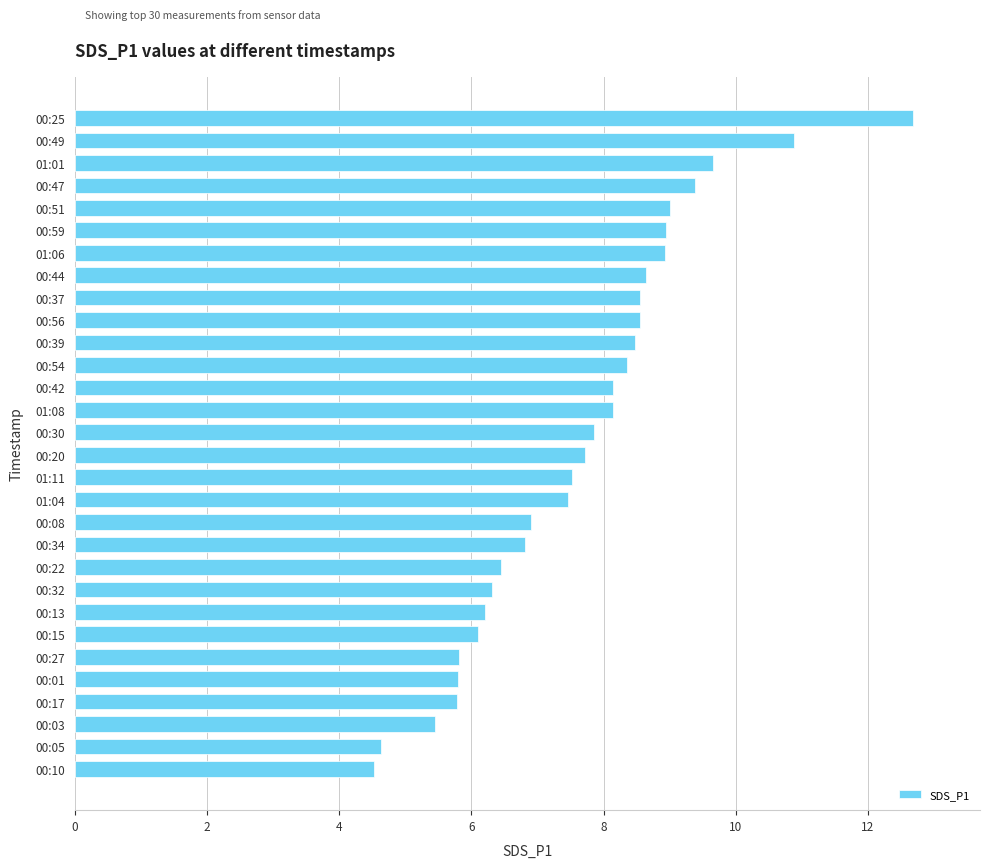

What is the label of the 11th bar from the top?

00:39